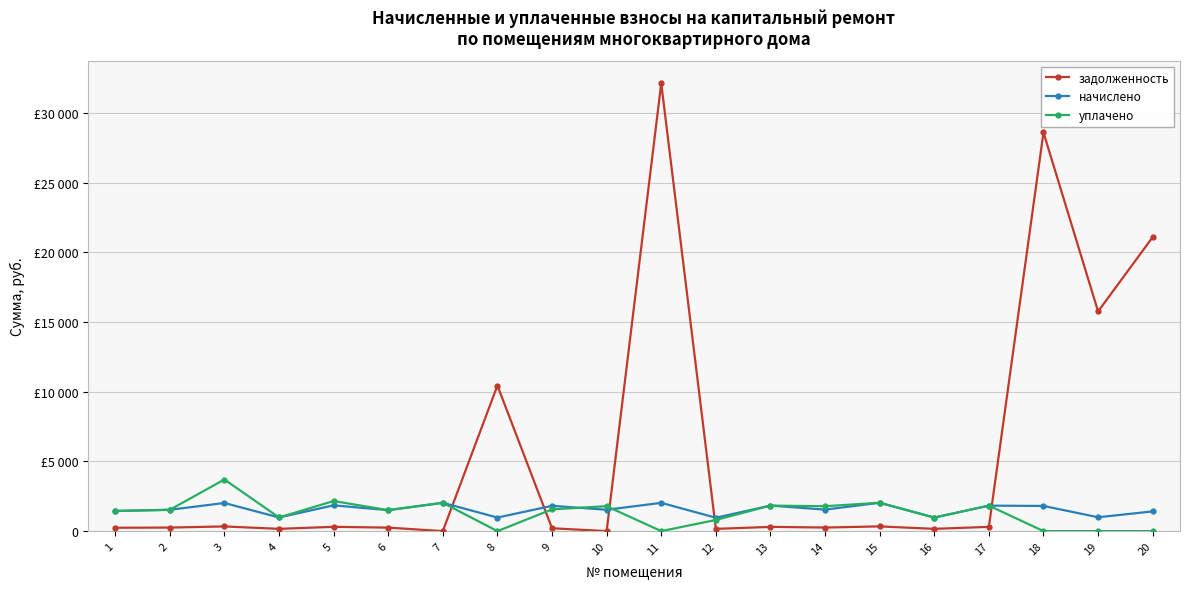

What are all the series names shown in the legend?

задолженность, начислено, уплачено